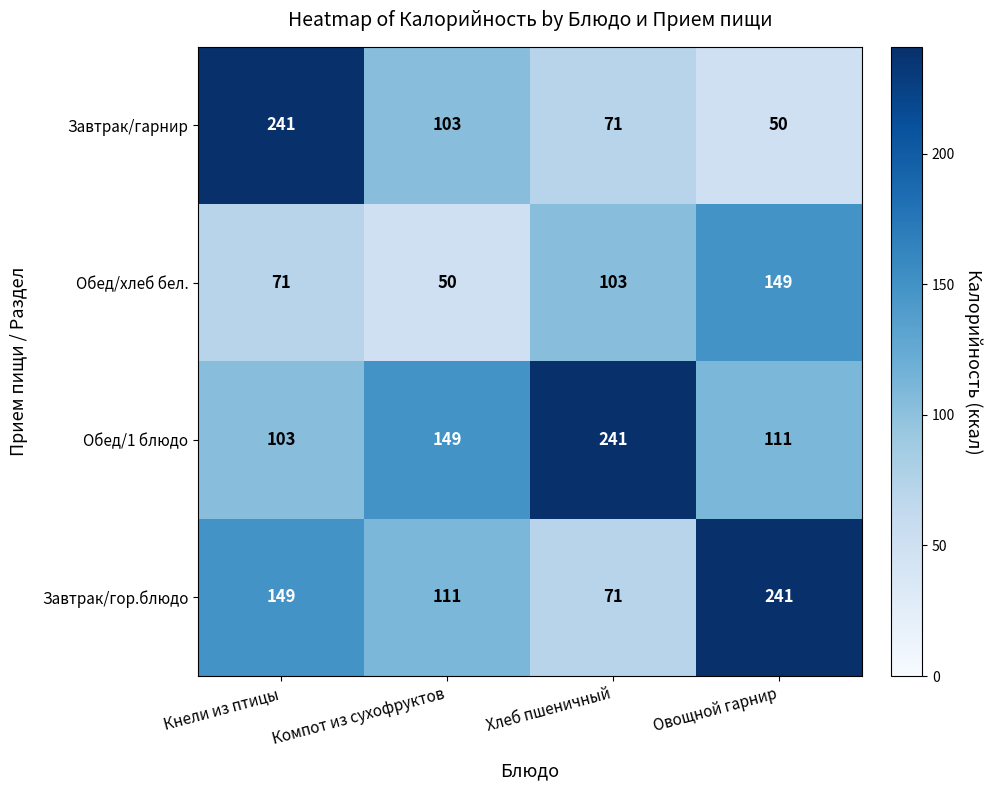

The Обед/хлеб бел. series shows 50 at Компот из сухофруктов. True or false?

True